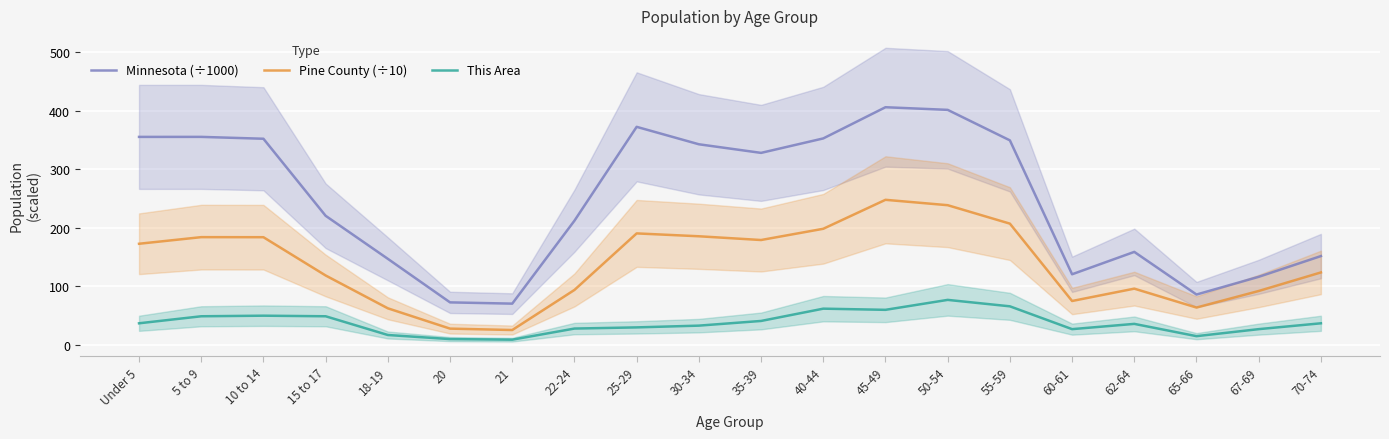

What is the label of the 16th point from the left?

60-61